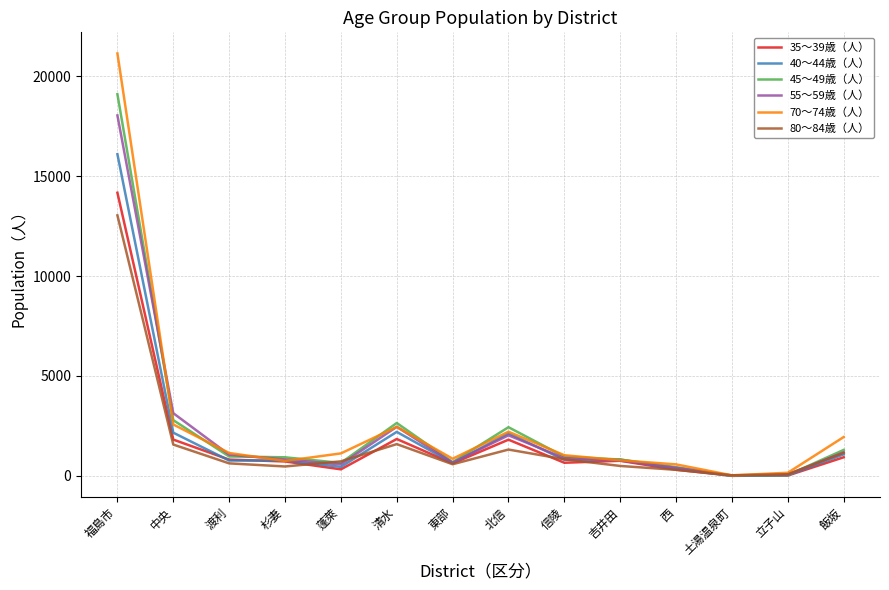

Which series changed the most between 中央 and 清水?

55～59歳（人）